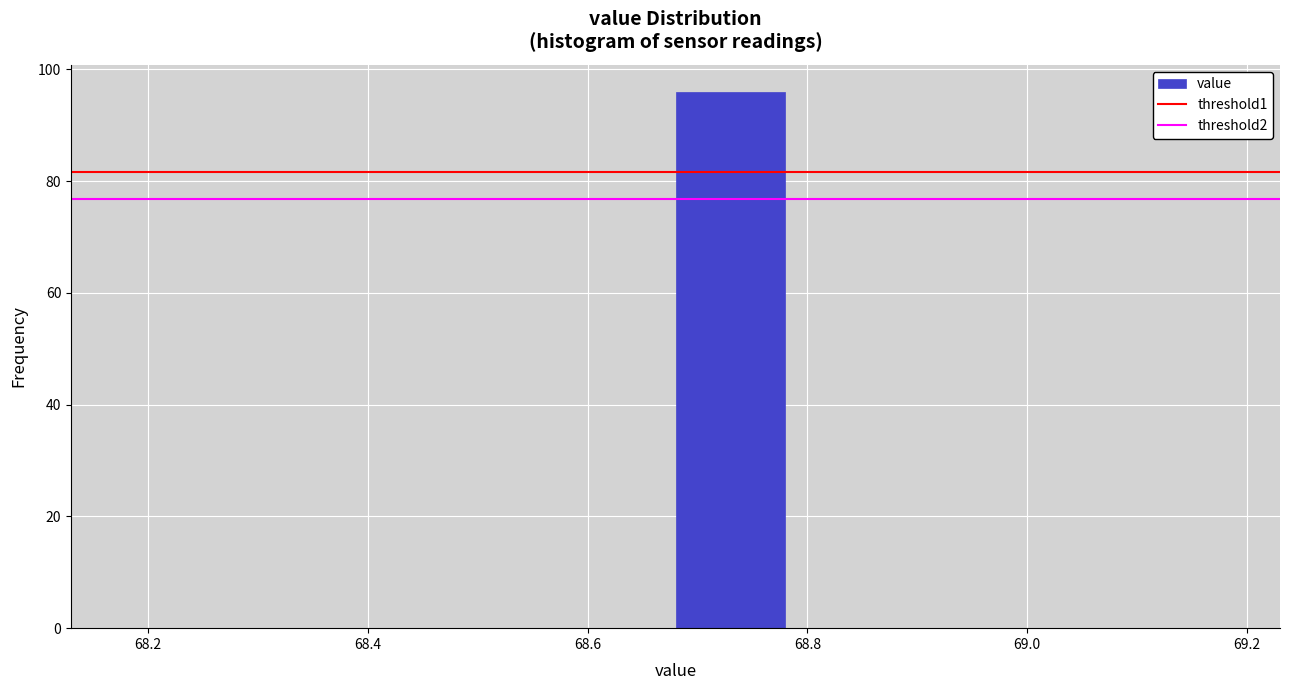

What is the height of the bar covering 68.68 to 68.78 on the x-axis? The values are not printed on the chart, so give them approximately, as read against the axis.

96